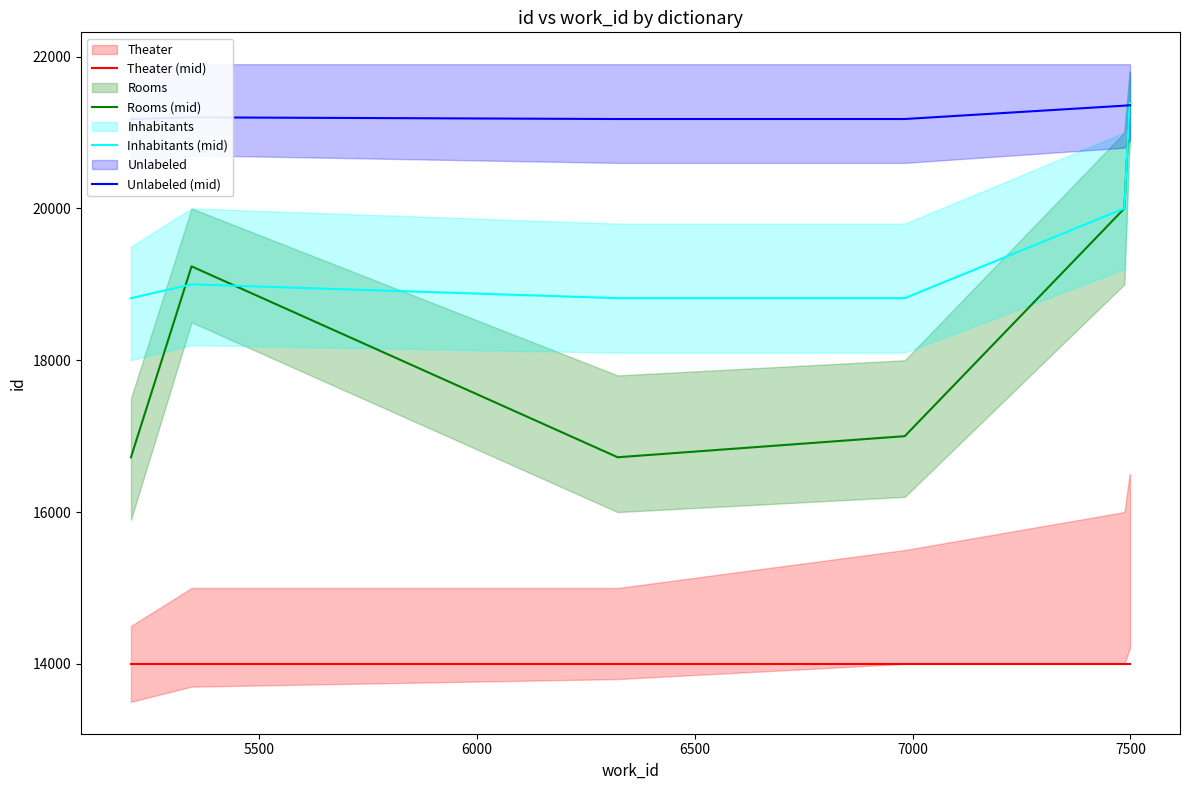

True or false: Inhabitants (mid) and Theater (mid) intersect in this chart.

False